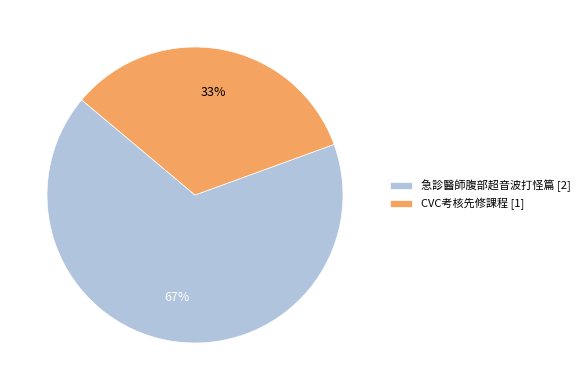

Do 急診醫師腹部超音波打怪篇 [2] and CVC考核先修課程 [1] together represent more than half of the pie?

Yes